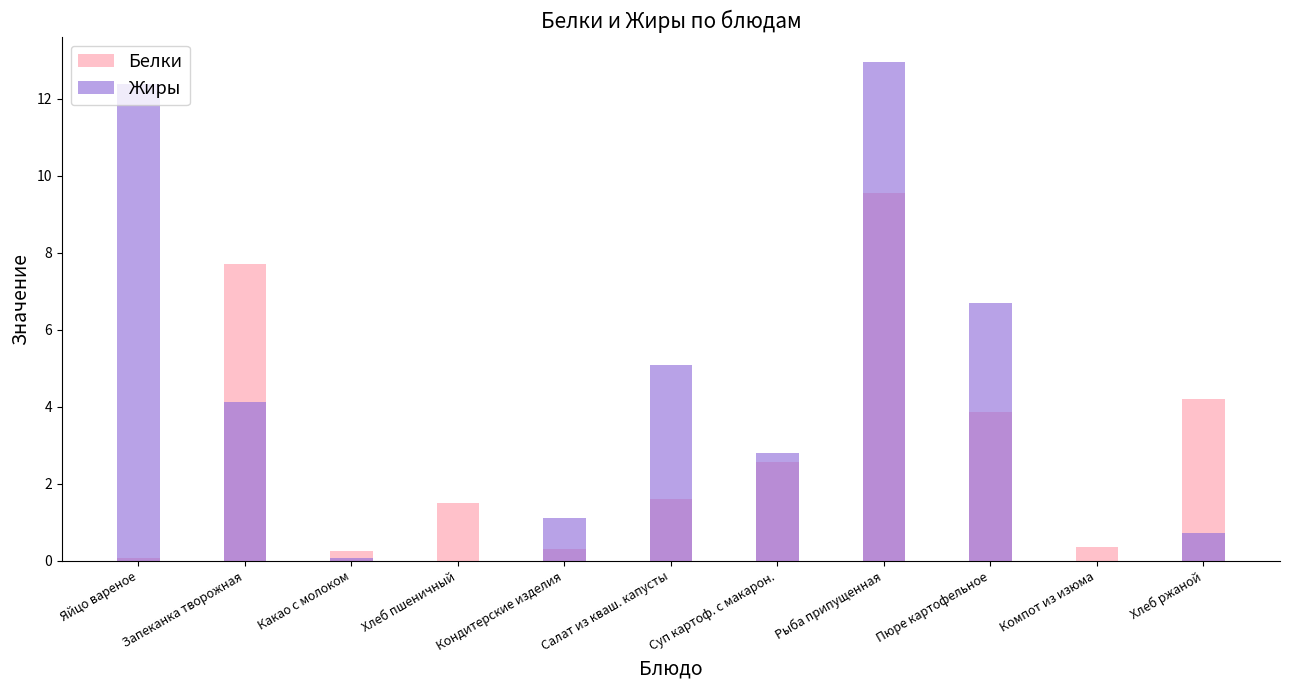

Which series has the largest range (max minus min)?

Жиры